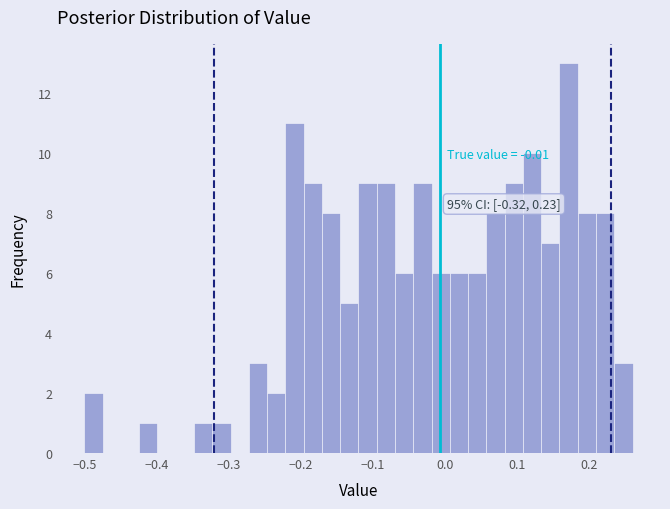

Around what value on the x-axis is the tallest bar? Give the approximate position of its centre, as read against the axis.

0.17